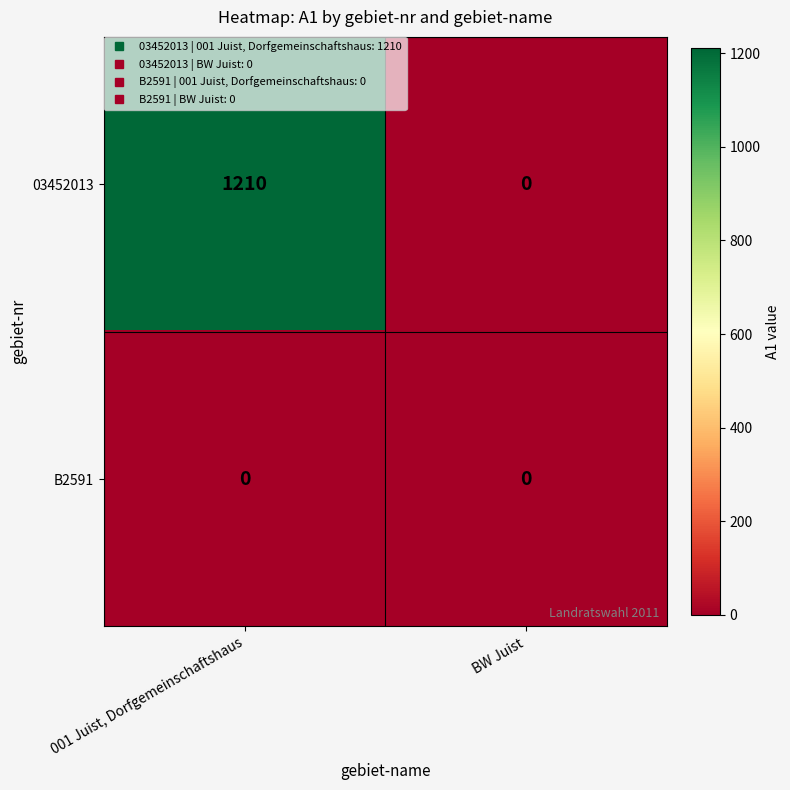

What is the average value of the 03452013 series?

605